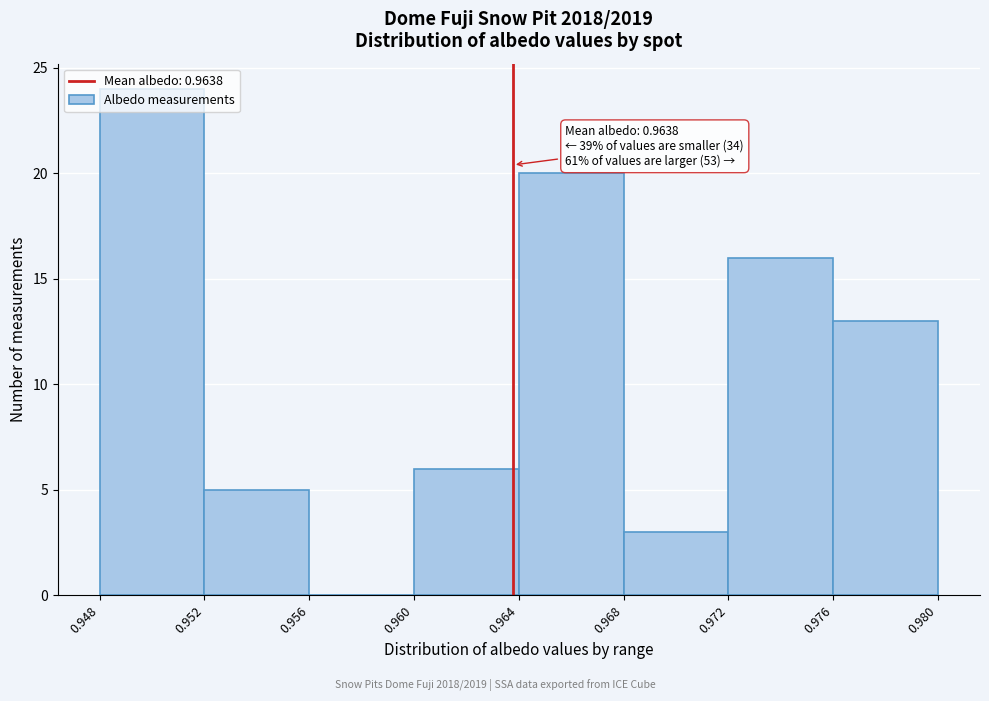

Over which range of the x-axis is the bar tallest?

0.948 to 0.952